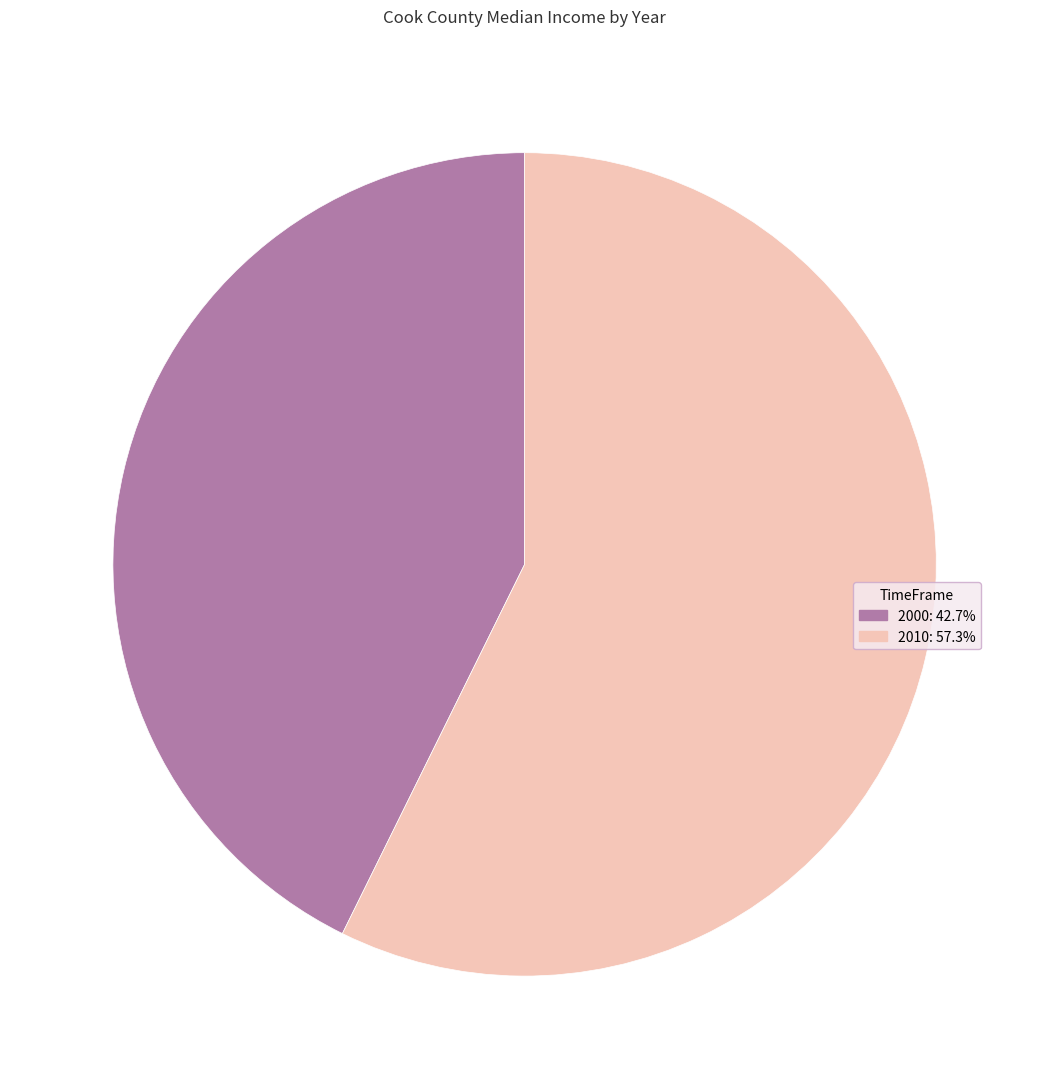

Approximately how many times larger is the value at 2010 compared to 2000?

1.3